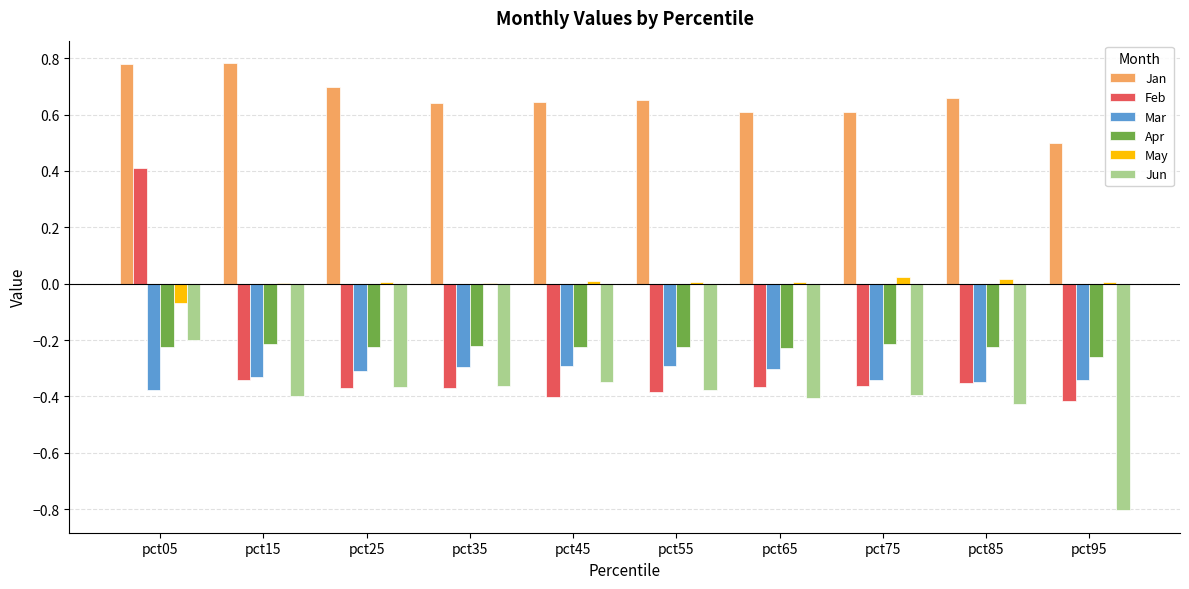

Which series changed the most between pct05 and pct55?

Feb